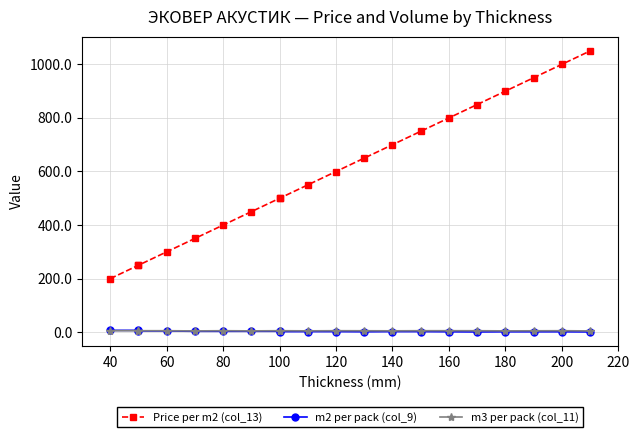

Between which two adjacent categories do m3 per pack (col_11) and m2 per pack (col_9) first intersect?

40 and 60